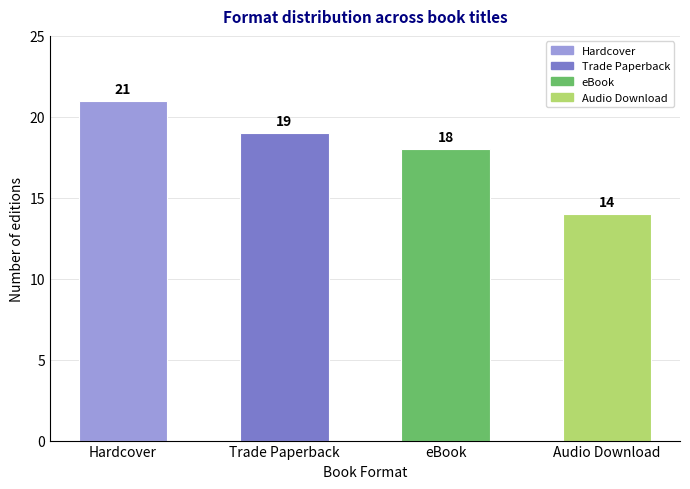

Reading left to right, list all the values displayed in this chart.

21	19	18	14